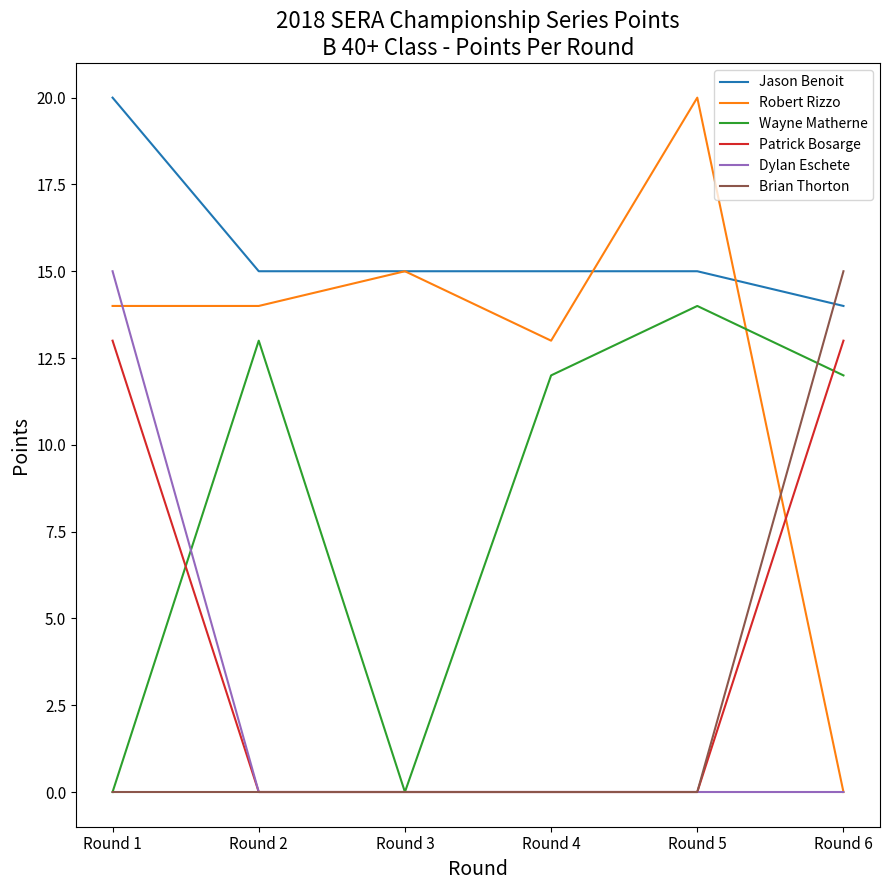

Reading left to right, extract all data points from this chart.

Jason Benoit: Round 1=20	Round 2=15	Round 3=15	Round 4=15	Round 5=15	Round 6=14
Robert Rizzo: Round 1=14	Round 2=14	Round 3=15	Round 4=13	Round 5=20	Round 6=0
Wayne Matherne: Round 1=0	Round 2=13	Round 3=0	Round 4=12	Round 5=14	Round 6=12
Patrick Bosarge: Round 1=13	Round 2=0	Round 3=0	Round 4=0	Round 5=0	Round 6=13
Dylan Eschete: Round 1=15	Round 2=0	Round 3=0	Round 4=0	Round 5=0	Round 6=0
Brian Thorton: Round 1=0	Round 2=0	Round 3=0	Round 4=0	Round 5=0	Round 6=15